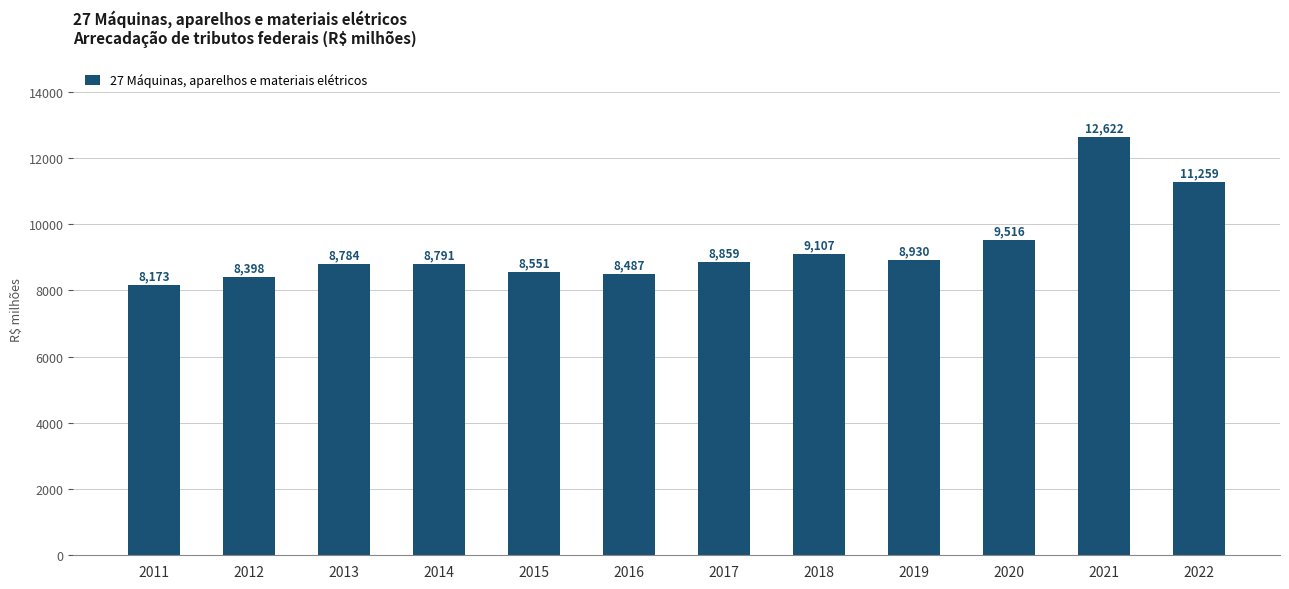

What is the sum of all values?

111478.4